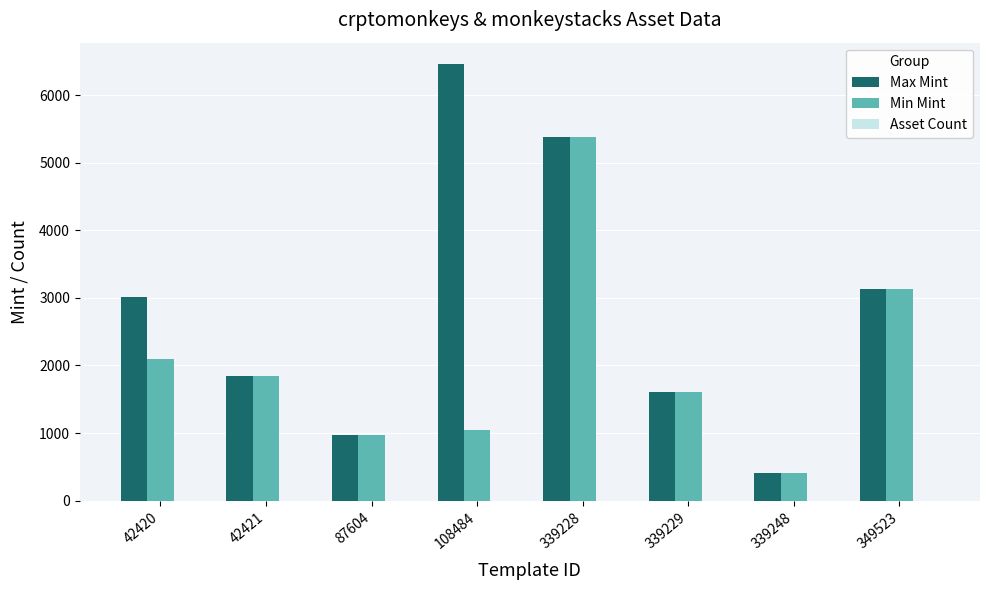

True or false: Max Mint has a value of 2124 at 339228.

False